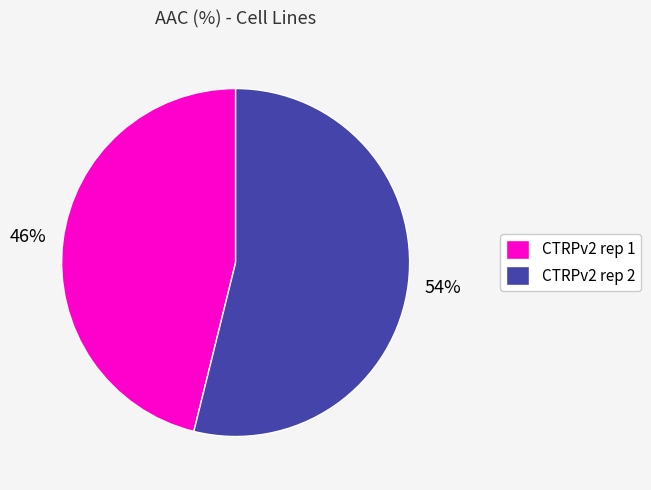

To the nearest percent, what percentage of the pie is CTRPv2 rep 1?

46%